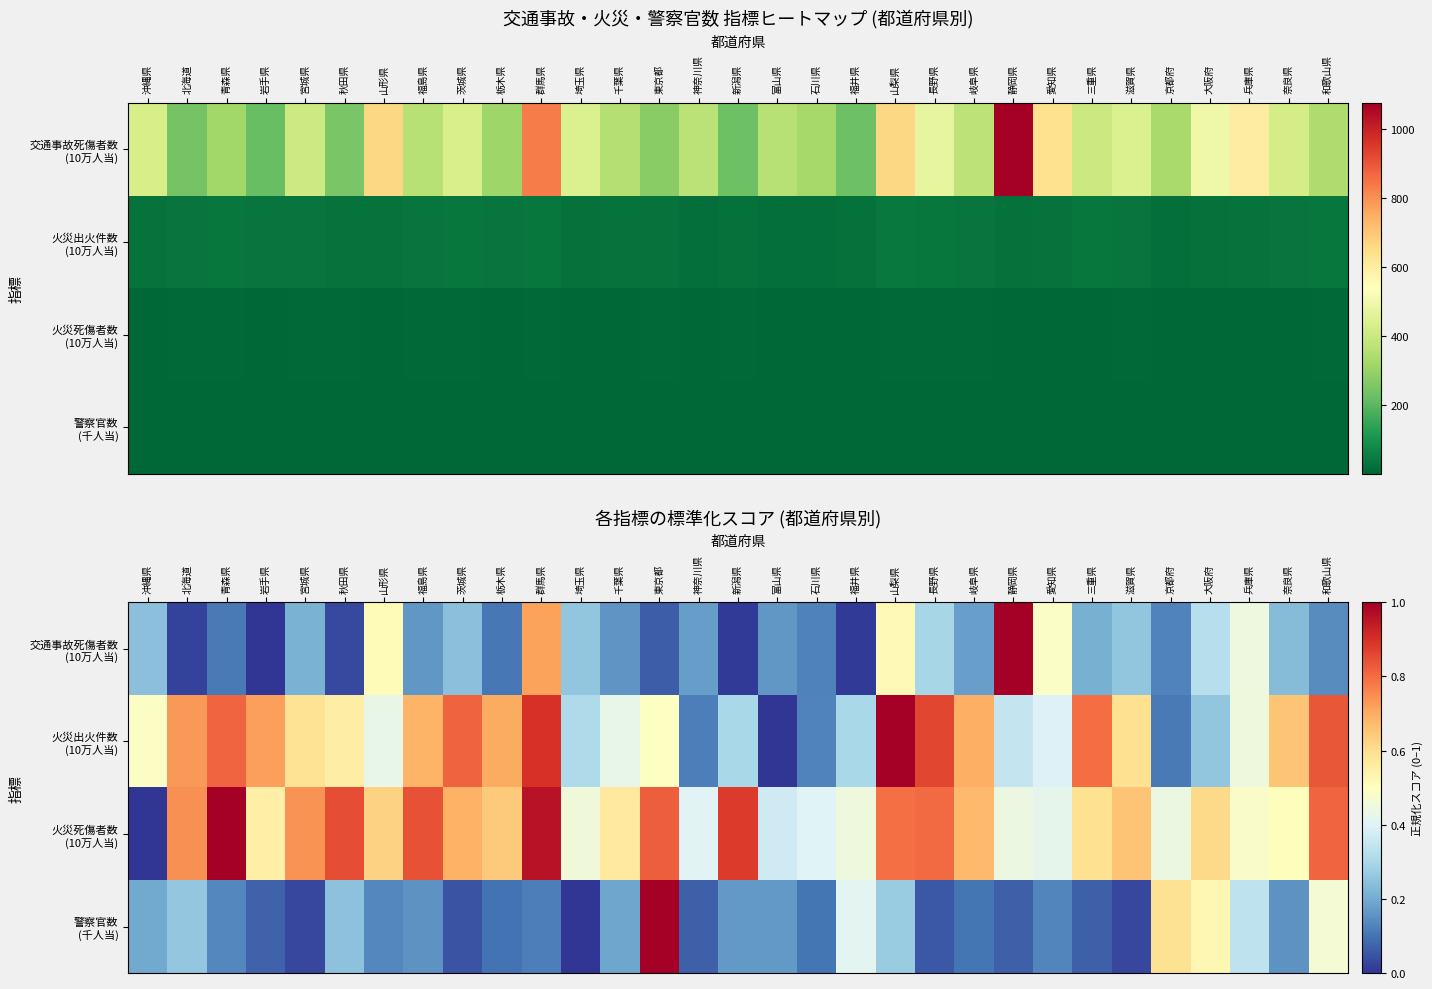

Count the number of data series in this chart.

4